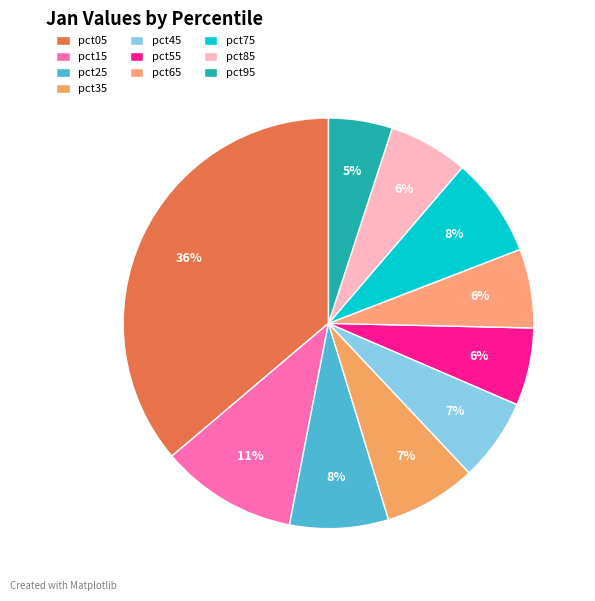

How many segments does this pie chart have?

10